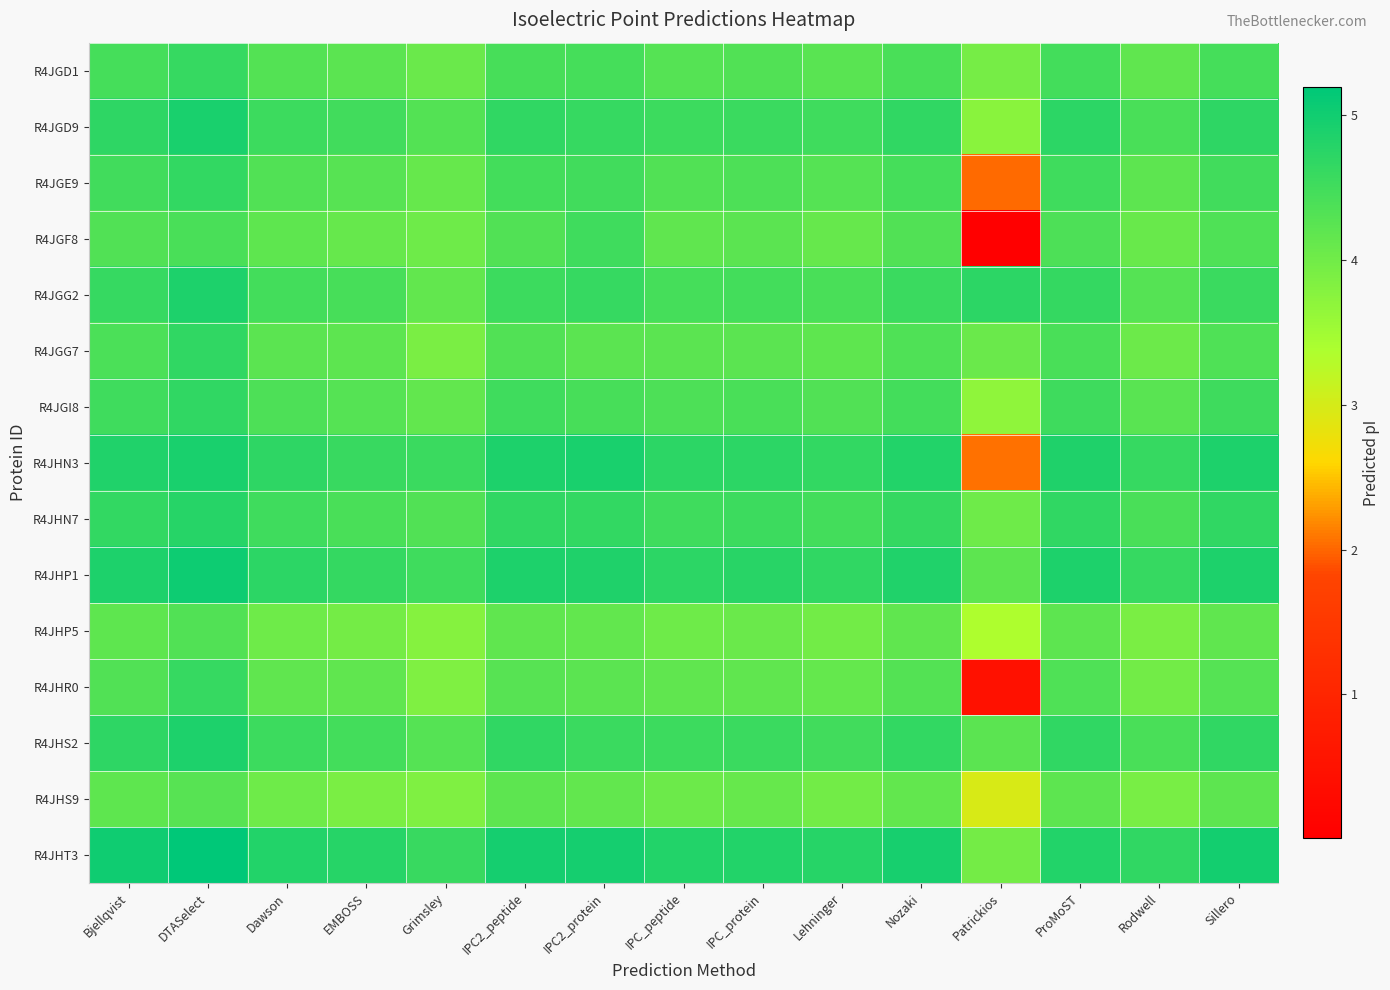

What is the total value across all series at IPC2_protein?

67.9